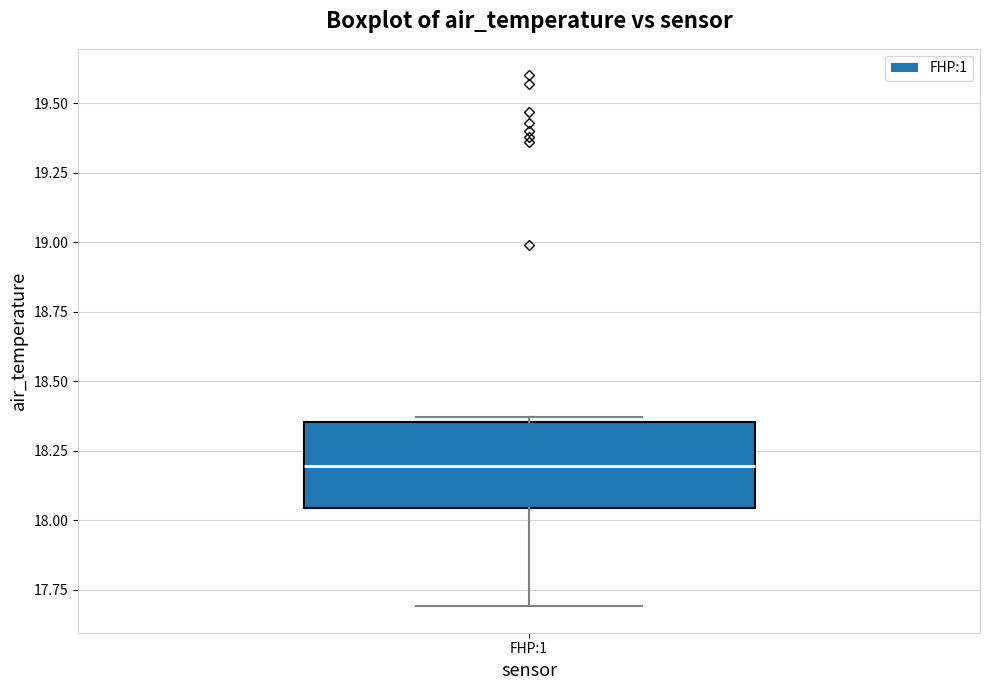

Read this box plot against the y-axis: the position of the median line, the range covered by the box, and the ends of both whiskers. The values are not printed on the chart, so give them approximately, as read against the axis.

median 18.20, box 18.05 to 18.35, whiskers 17.70 to 18.35 (just above the box's upper edge)